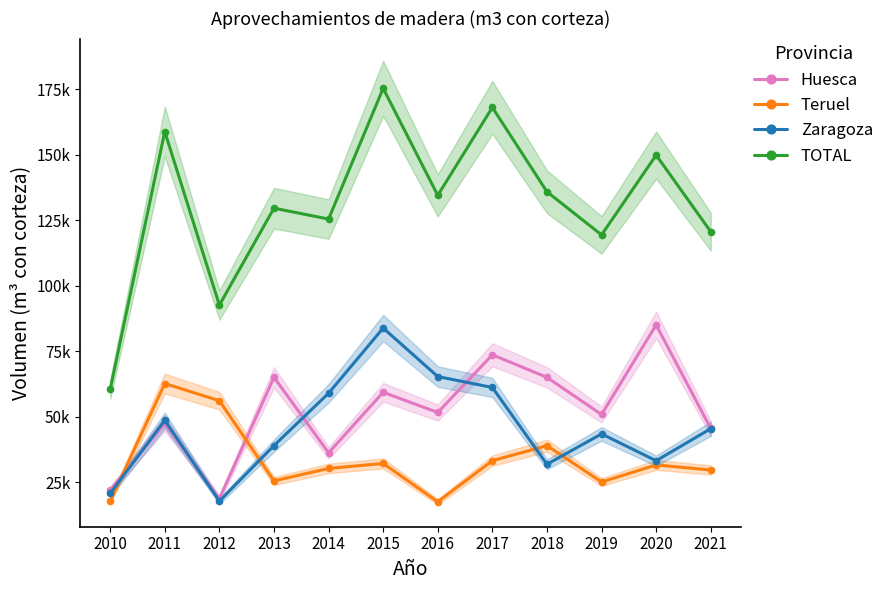

The TOTAL series shows 42618.0 at 2014. True or false?

False